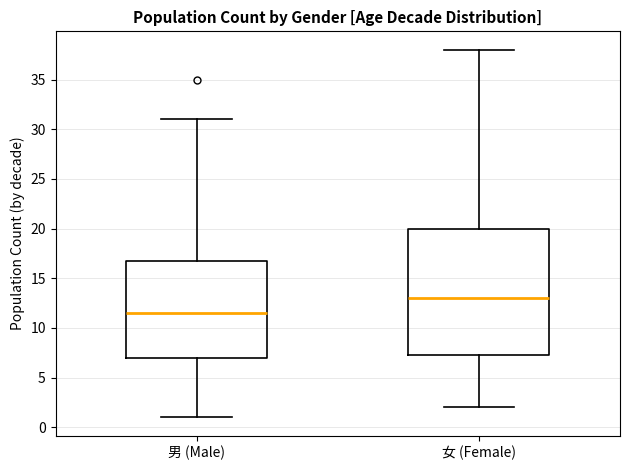

Where is the upper edge of the box for 女 (Female) on the y-axis? The values are not printed on the chart, so give them approximately, as read against the axis.

20.0